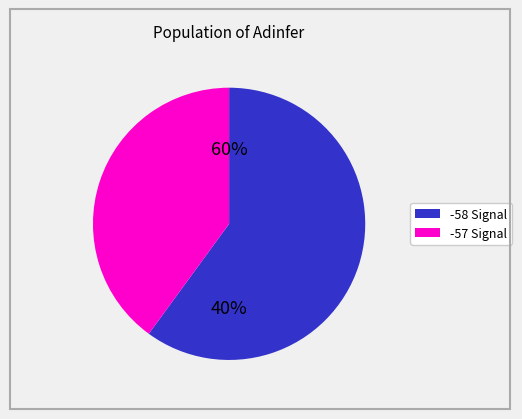

Between -57 and -58, which is larger?

-57